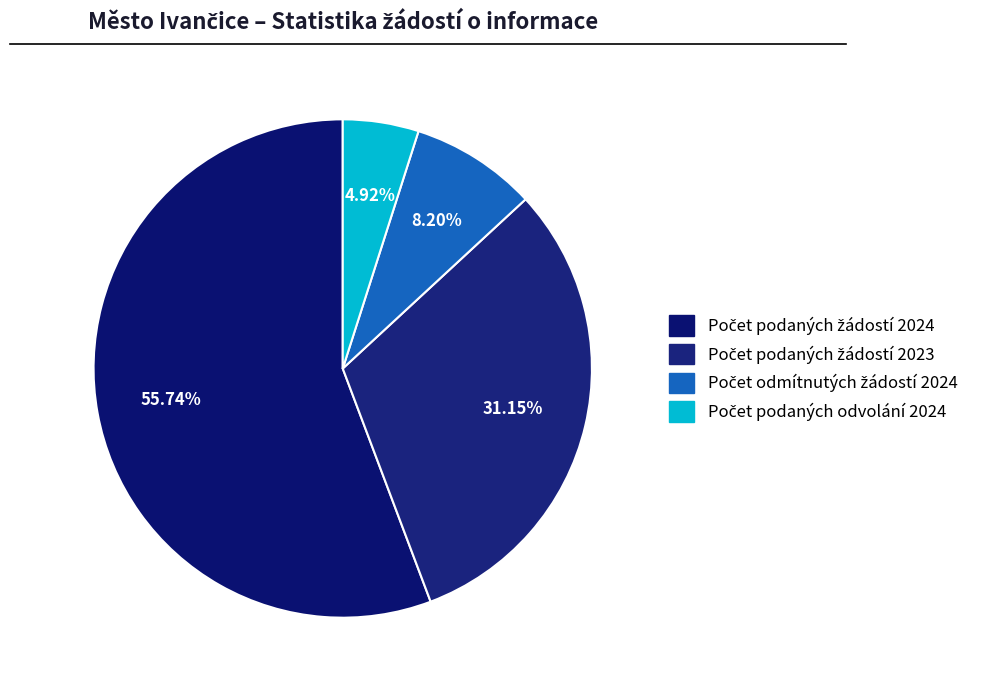

How many segments does this pie chart have?

4